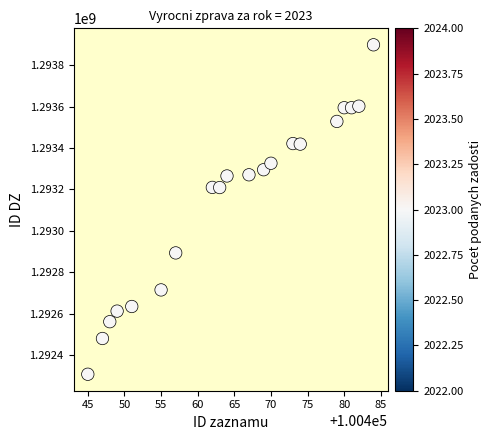

What is the range of X values (max minus min)?

39